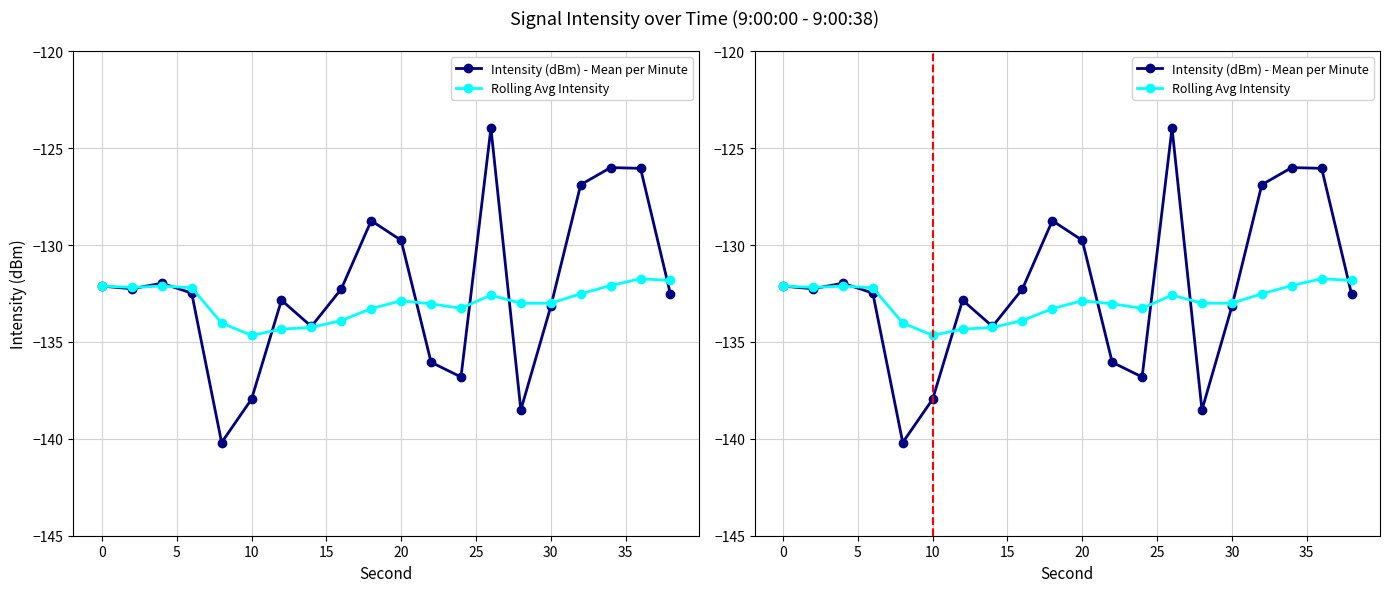

Where does the Intensity (dBm) - Mean per Minute series first go above -132?

5